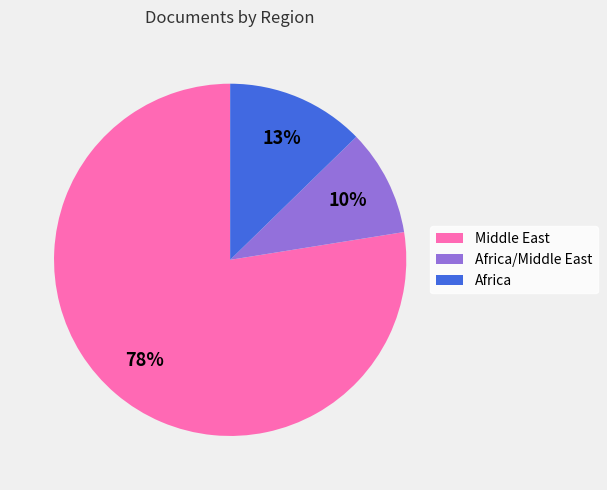

How many segments does this pie chart have?

3